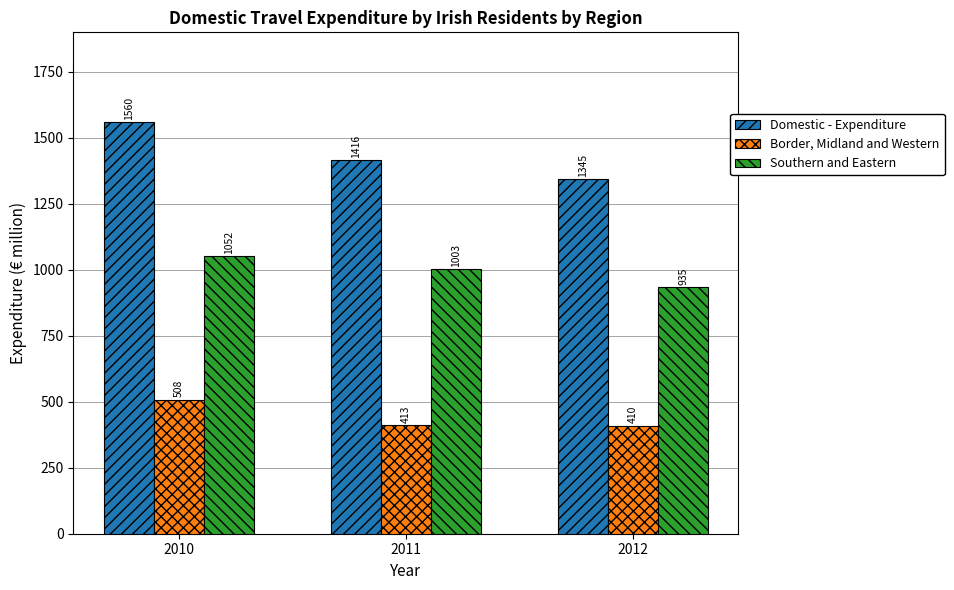

What is the difference between the second highest and minimum values in the Domestic - Expenditure series?

70.6